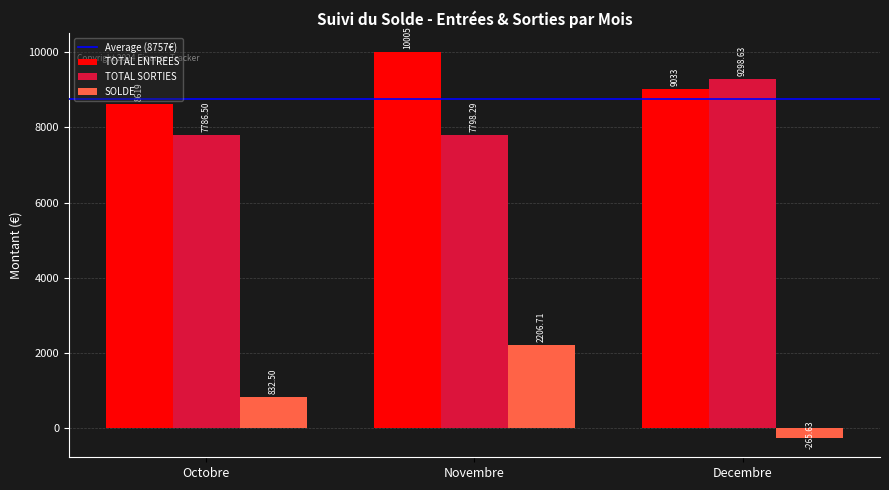

Which label corresponds to the smallest value in the chart?

Decembre